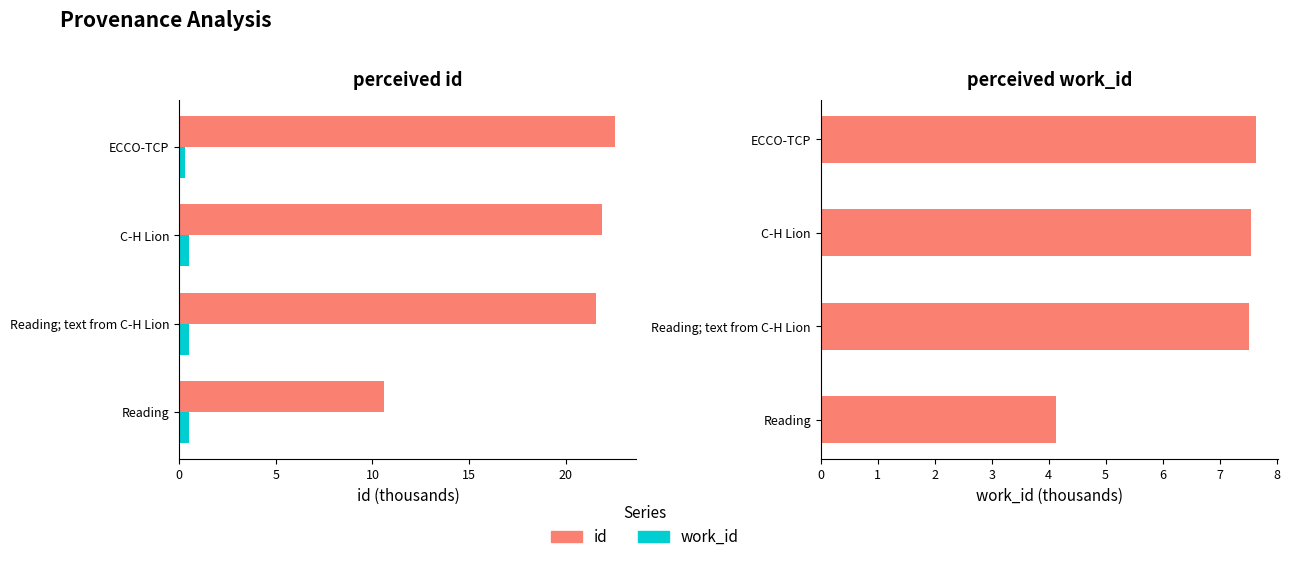

How many data points in work_id are less than 7?

1